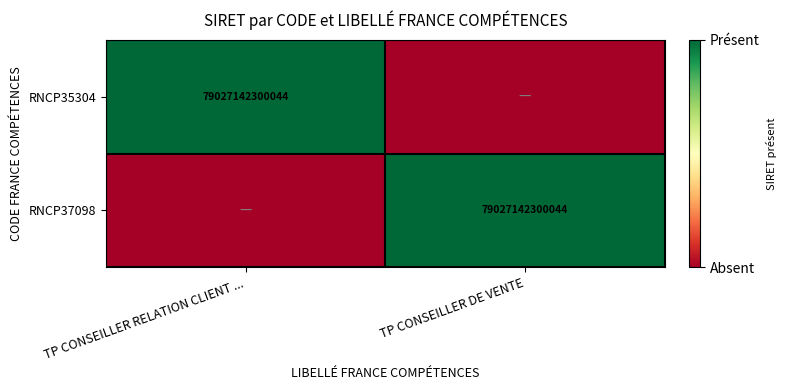

What is the spread (max minus min) of values at TP CONSEILLER RELATION CLIENT ...?

1